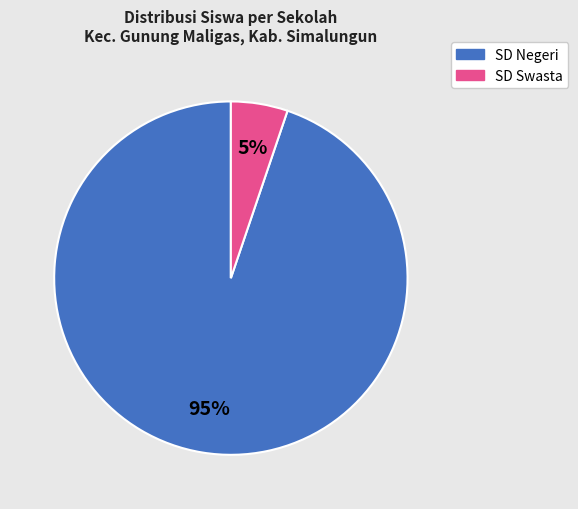

To the nearest percent, what is the average slice percentage?

50%